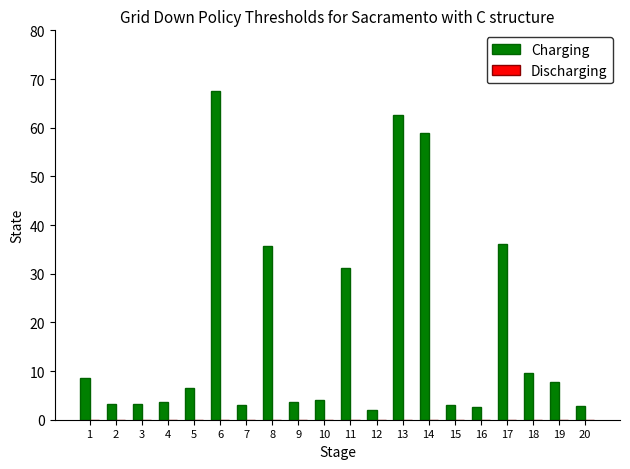

Approximately how many times larger is the value at 4 compared to 19?

0.5